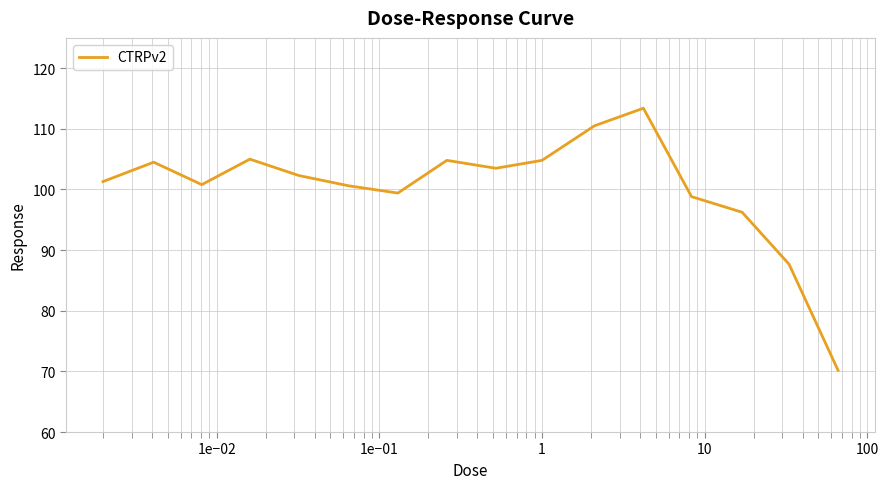

What is the smallest value displayed?

70.2